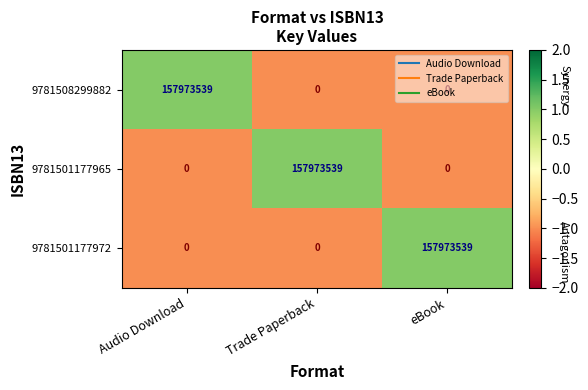

Is it true that 9781508299882 equals 0 at Trade Paperback?

True